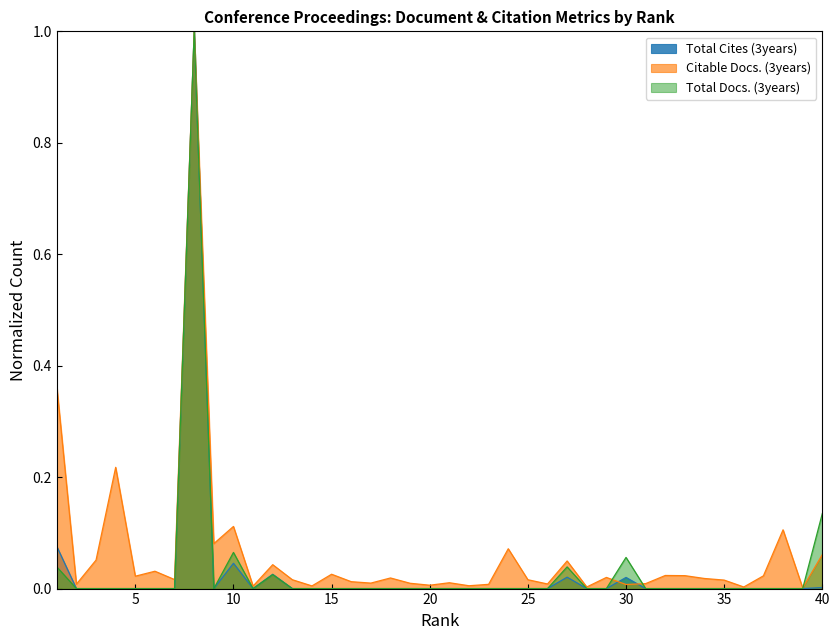

List the series in order of their peak value, highest first.

Total Docs. (3years), Total Cites (3years), Citable Docs. (3years)